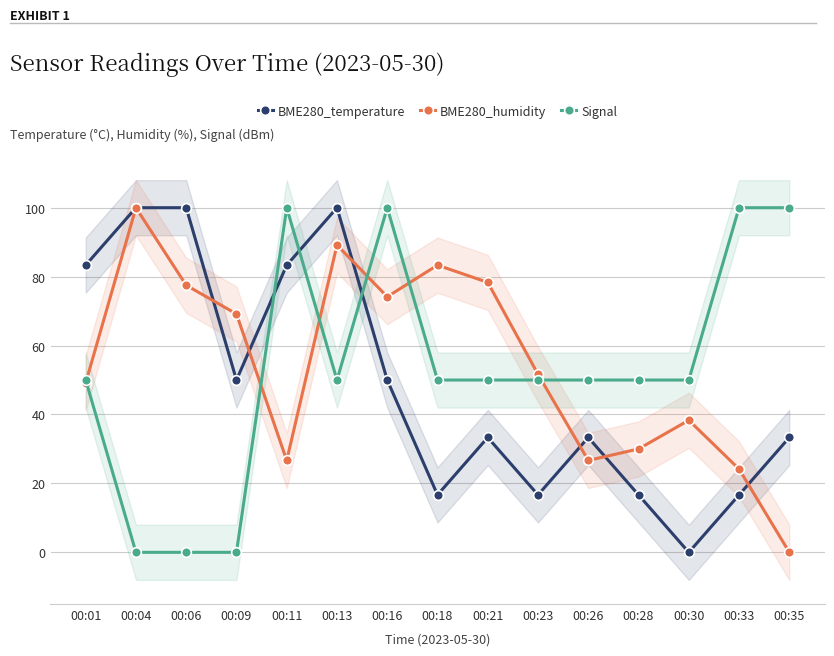

Which series changed the most between 00:18 and 00:30?

BME280_humidity